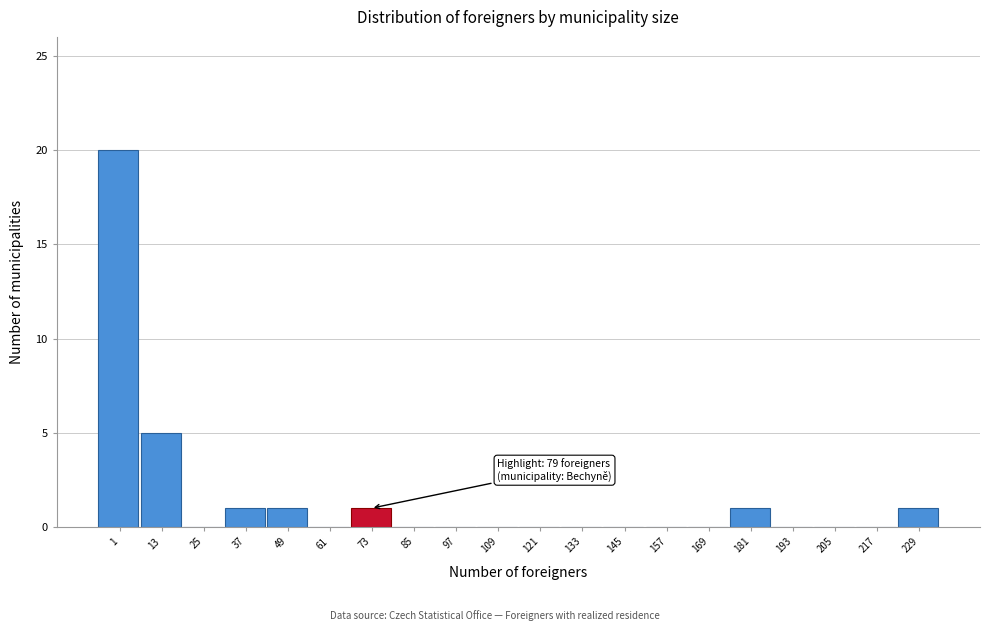

Reading right to left, what are all the values shown in this chart?

229=1	217=0	205=0	193=0	181=1	169=0	157=0	145=0	133=0	121=0	109=0	97=0	85=0	73=1	61=0	49=1	37=1	25=0	13=5	1=20